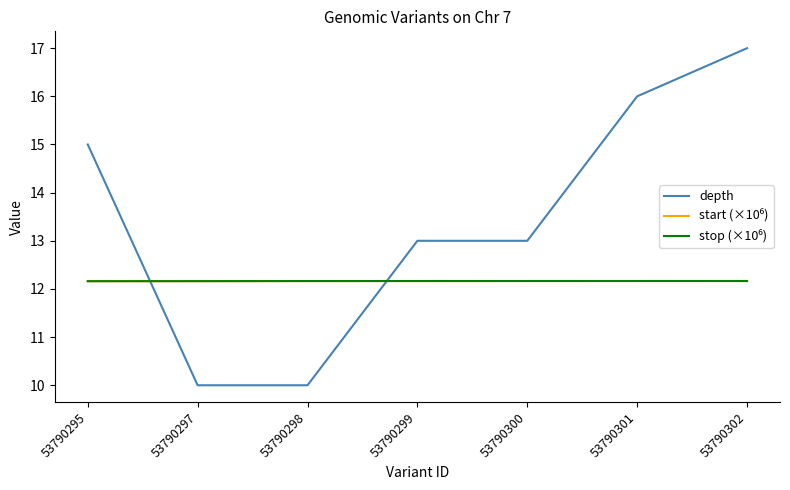

Read the depth value at 53790300.

13.0